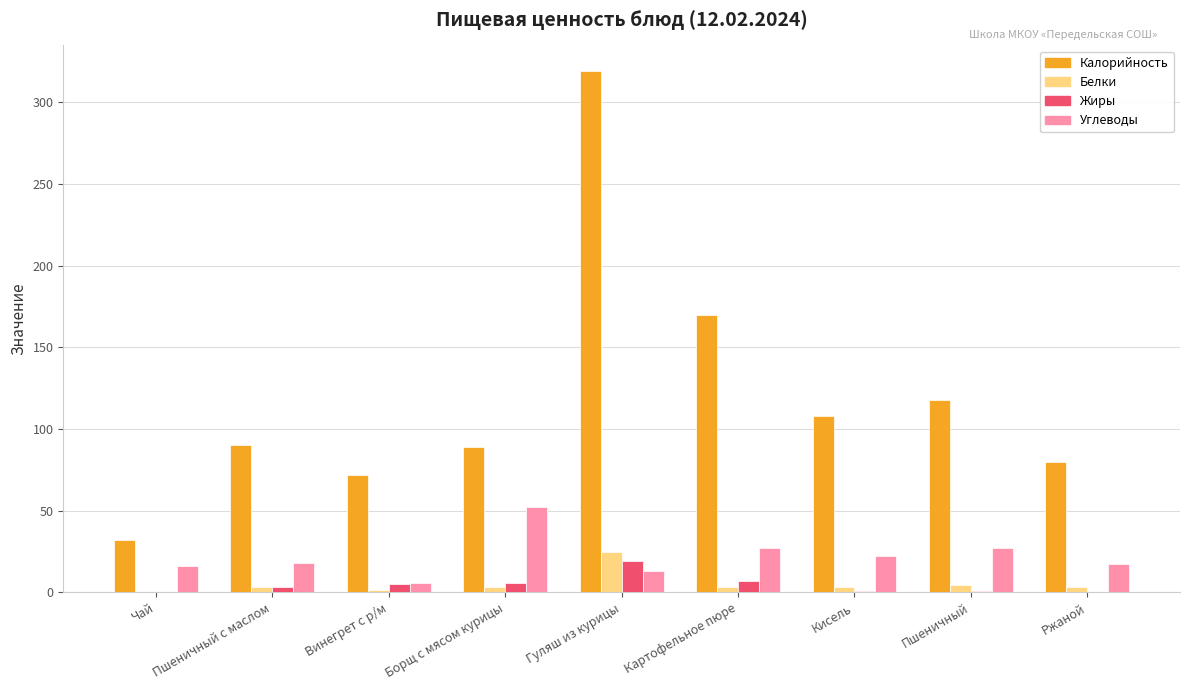

The Калорийность series shows 79.6 at Ржаной. True or false?

True